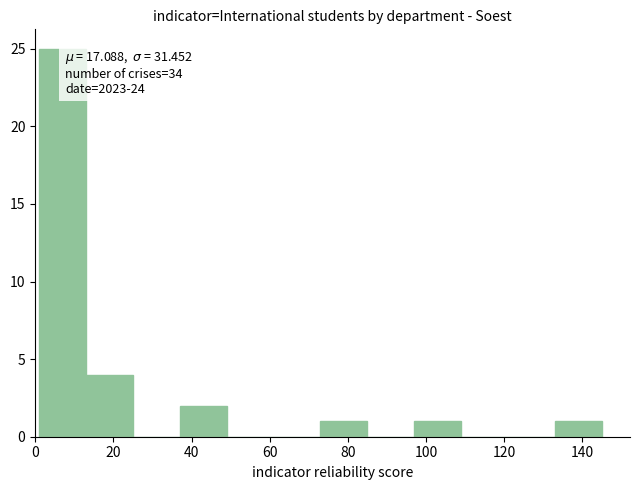

Over which range of the x-axis is the bar tallest?

1 to 13